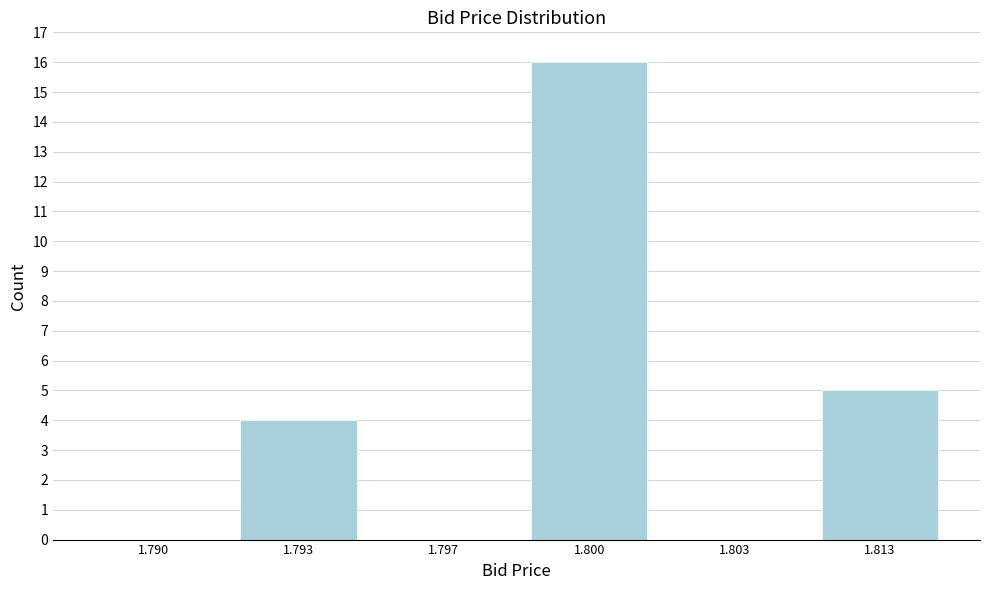

Reading left to right, what are all the values shown in this chart?

1.790=0	1.793=4	1.797=0	1.800=16	1.803=0	1.813=5